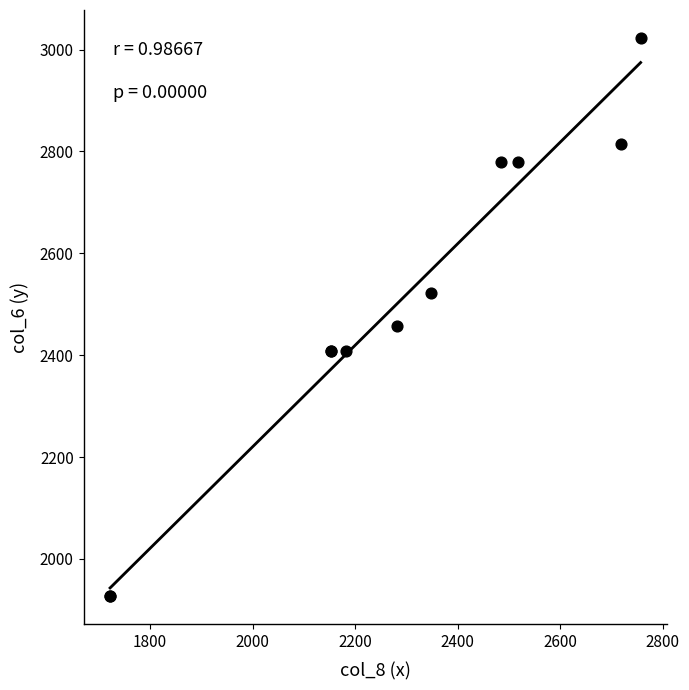

What Y value in the scatter plot is closest to 2475?

2457